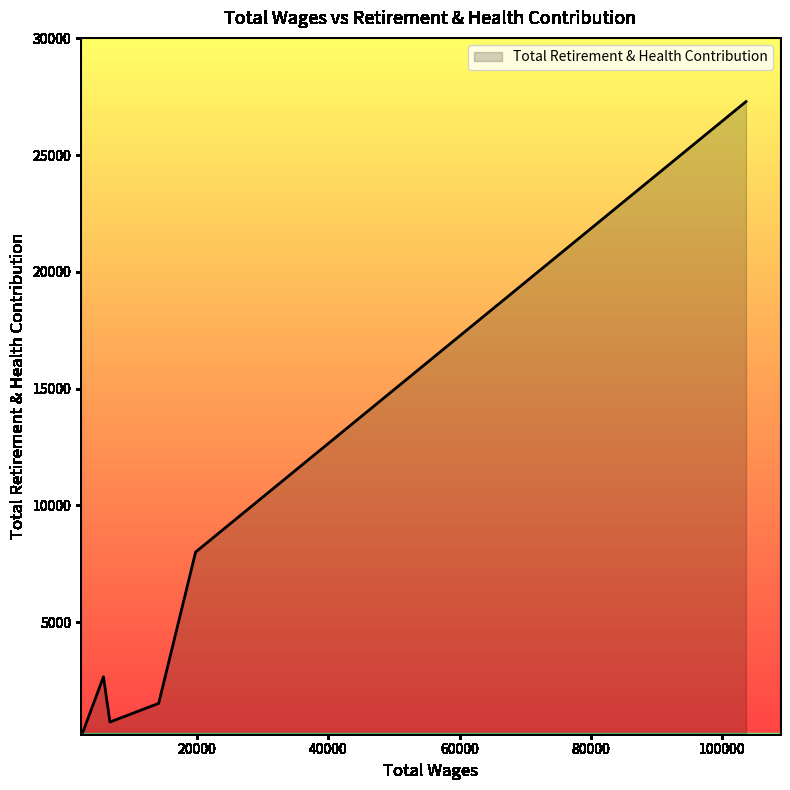

True or false: there are more than 1 points higher than both neighbors.

False